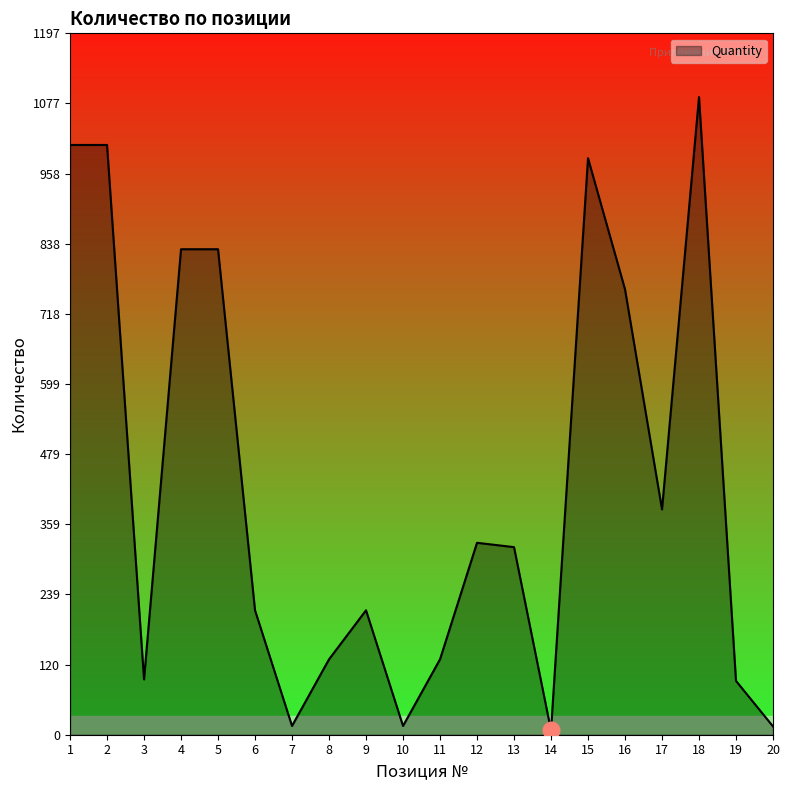

What is the average value?

422.8